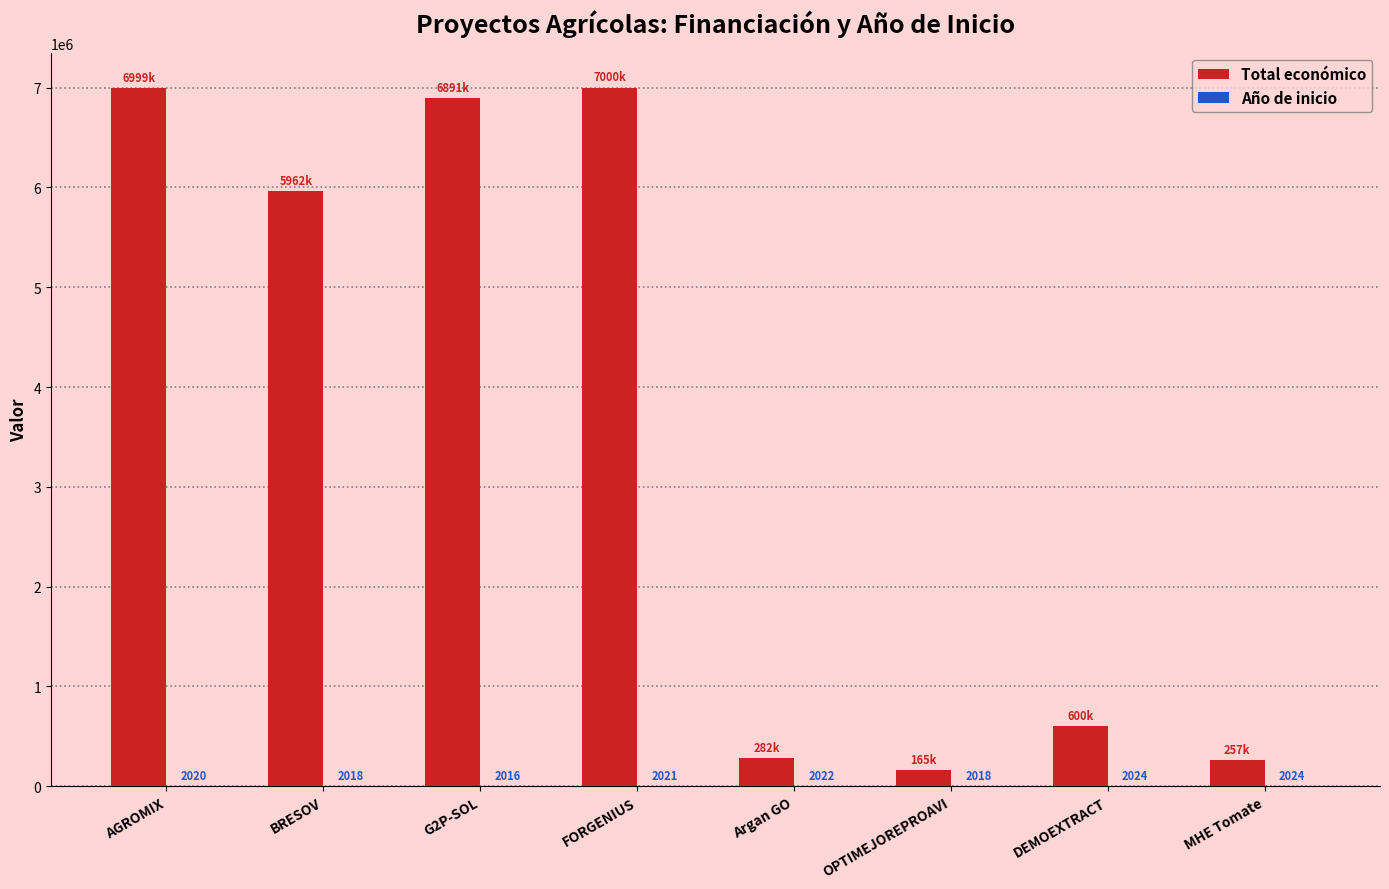

What is the approximate value of Total económico at MHE Tomate, to the nearest 50?

257750